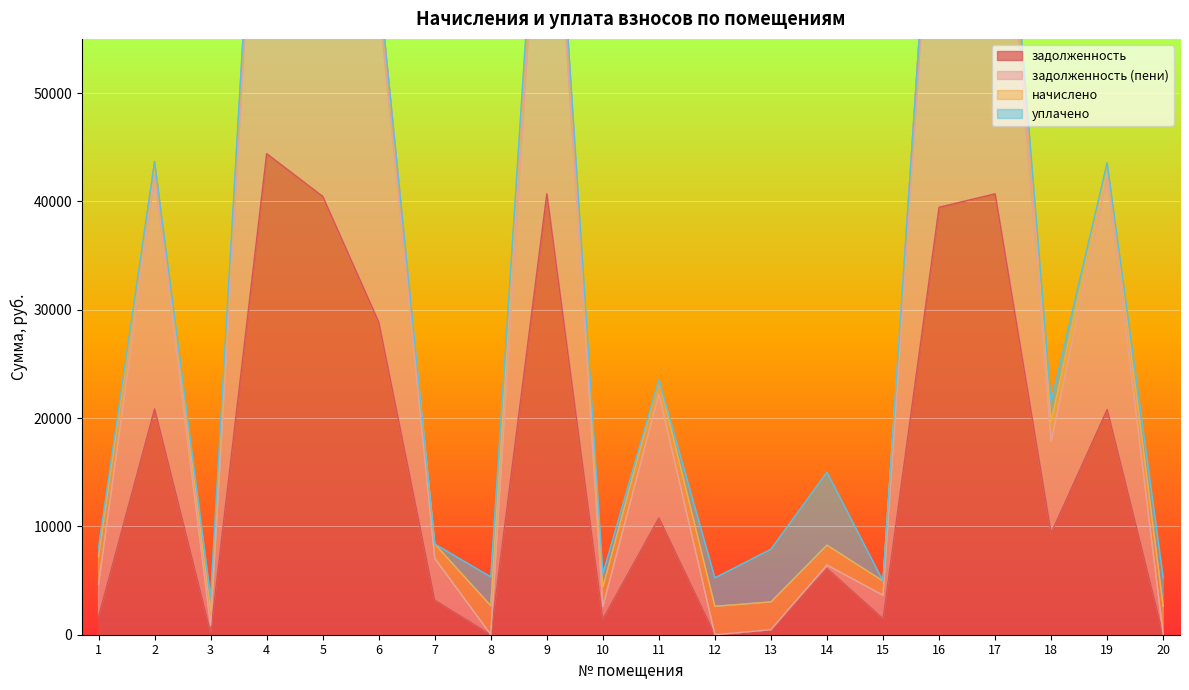

At which label does задолженность (пени) reach its minimum?

12